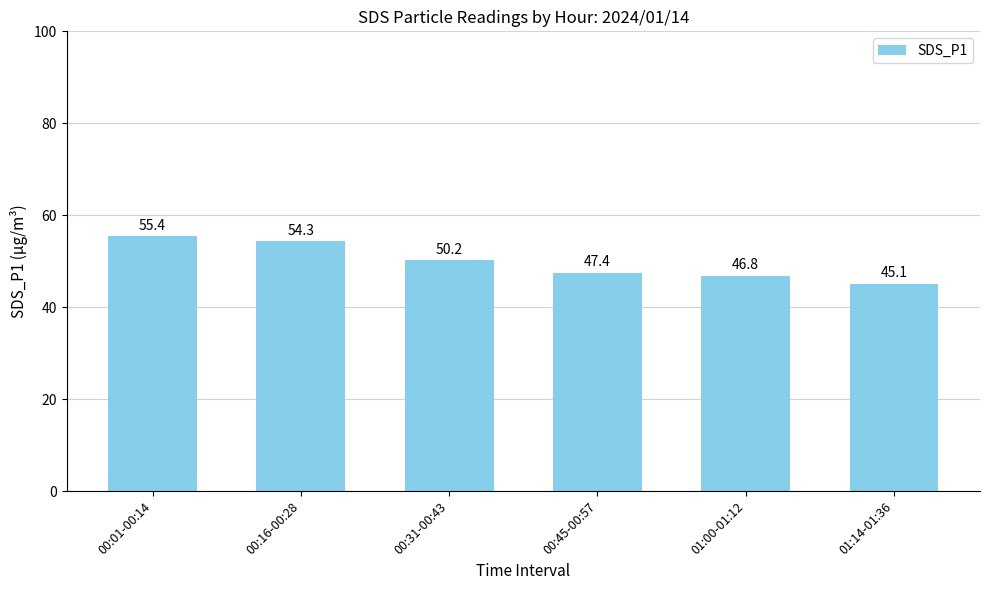

What is the average value?

49.9